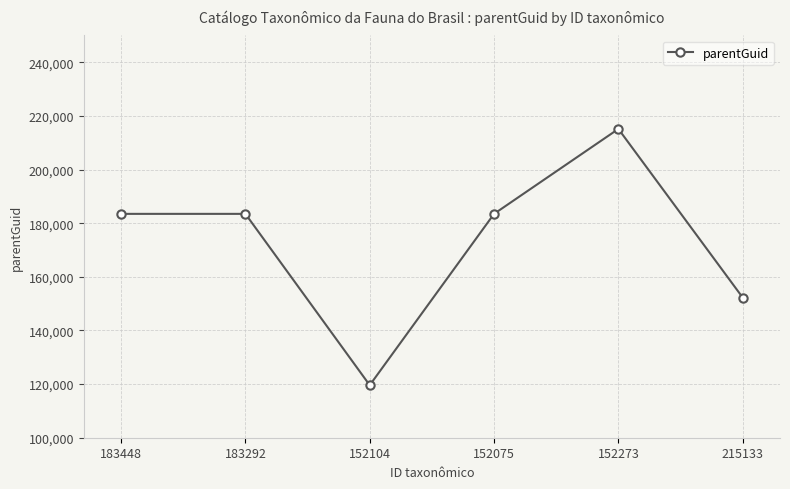

What is the smallest value displayed?

119587